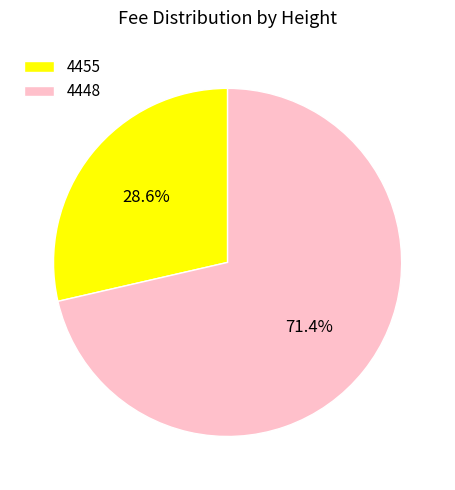

Do 4448 and 4455 together represent more than half of the pie?

Yes